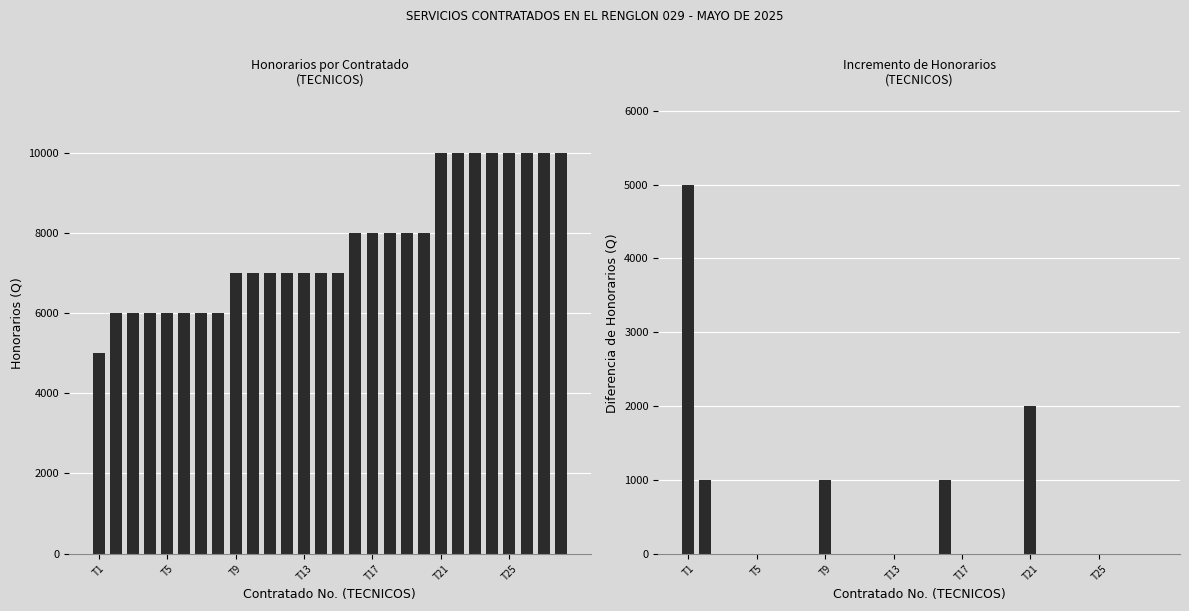

Reading right to left, what are all the values shown in this chart?

TECNICOS: 10000	10000	10000	10000	10000	10000	10000	10000	8000	8000	8000	8000	8000	7000	7000	7000	7000	7000	7000	7000	6000	6000	6000	6000	6000	6000	6000	5000
TECNICOS (incremental): 0	0	0	0	0	0	0	2000	0	0	0	0	1000	0	0	0	0	0	0	1000	0	0	0	0	0	0	1000	5000